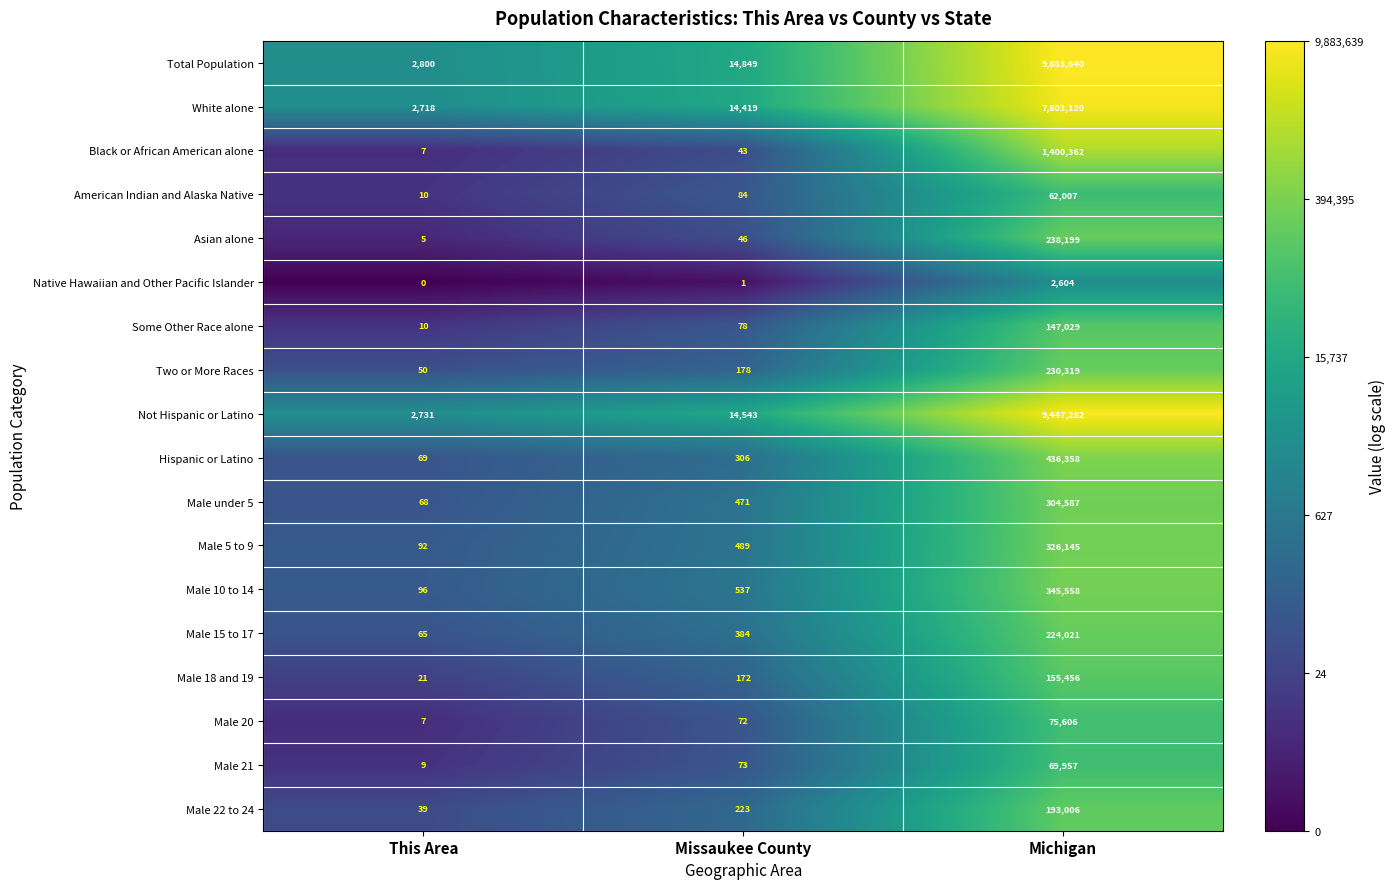

Is it true that Total Population equals 14849 at Missaukee County?

True